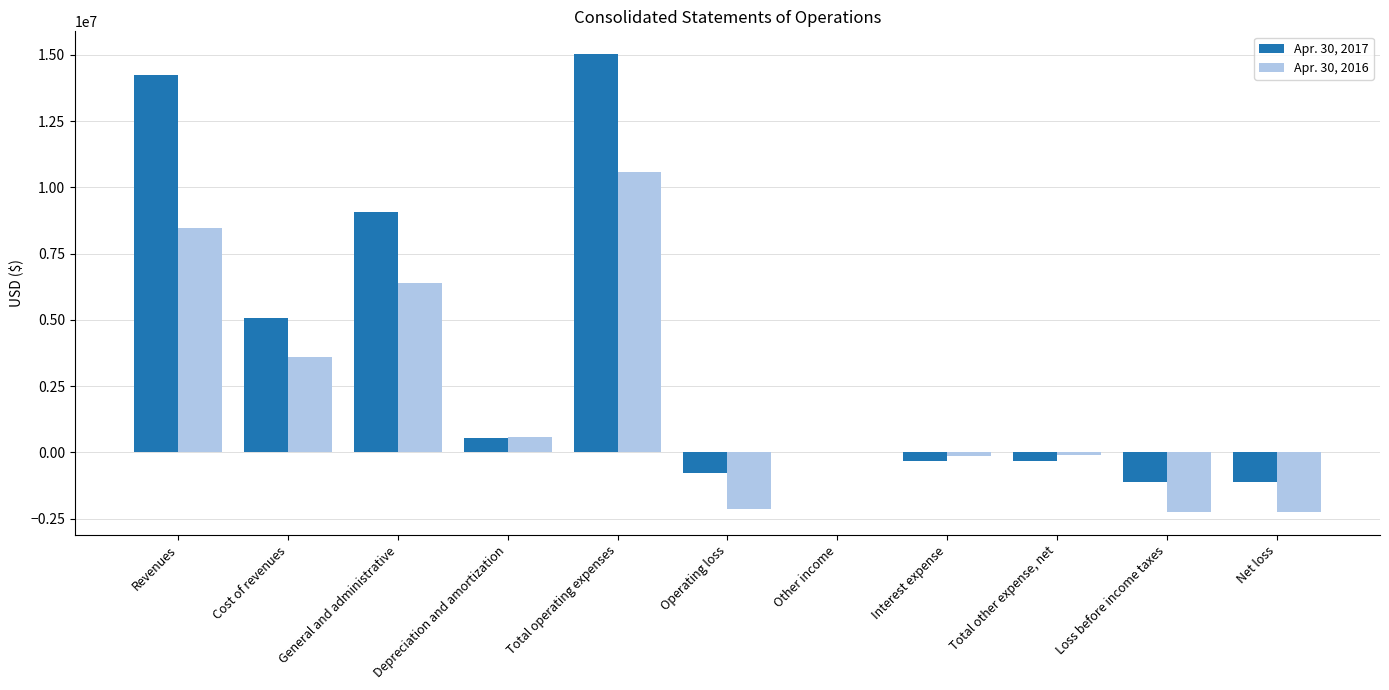

Which series changed the most between Cost of revenues and General and administrative?

Apr. 30, 2017